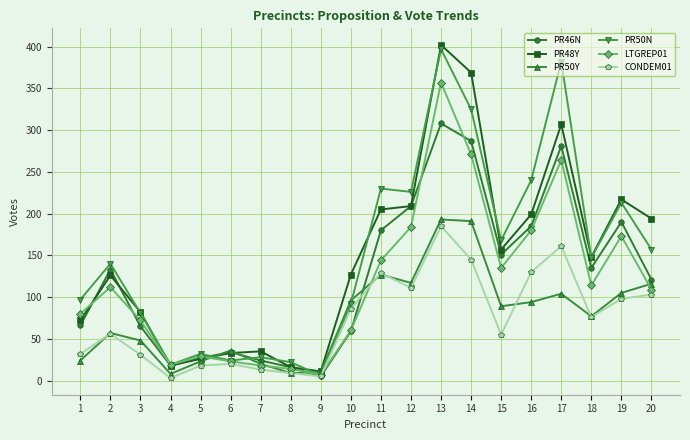

How many lines are shown in the chart?

6